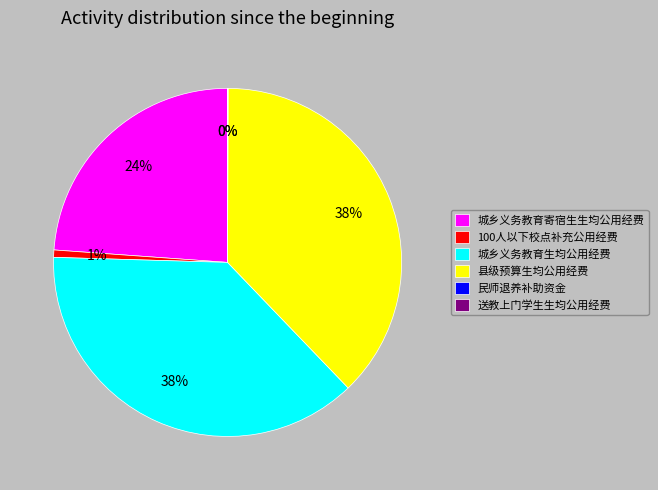

To the nearest percent, what portion does 县级预算生均公用经费 represent?

38%